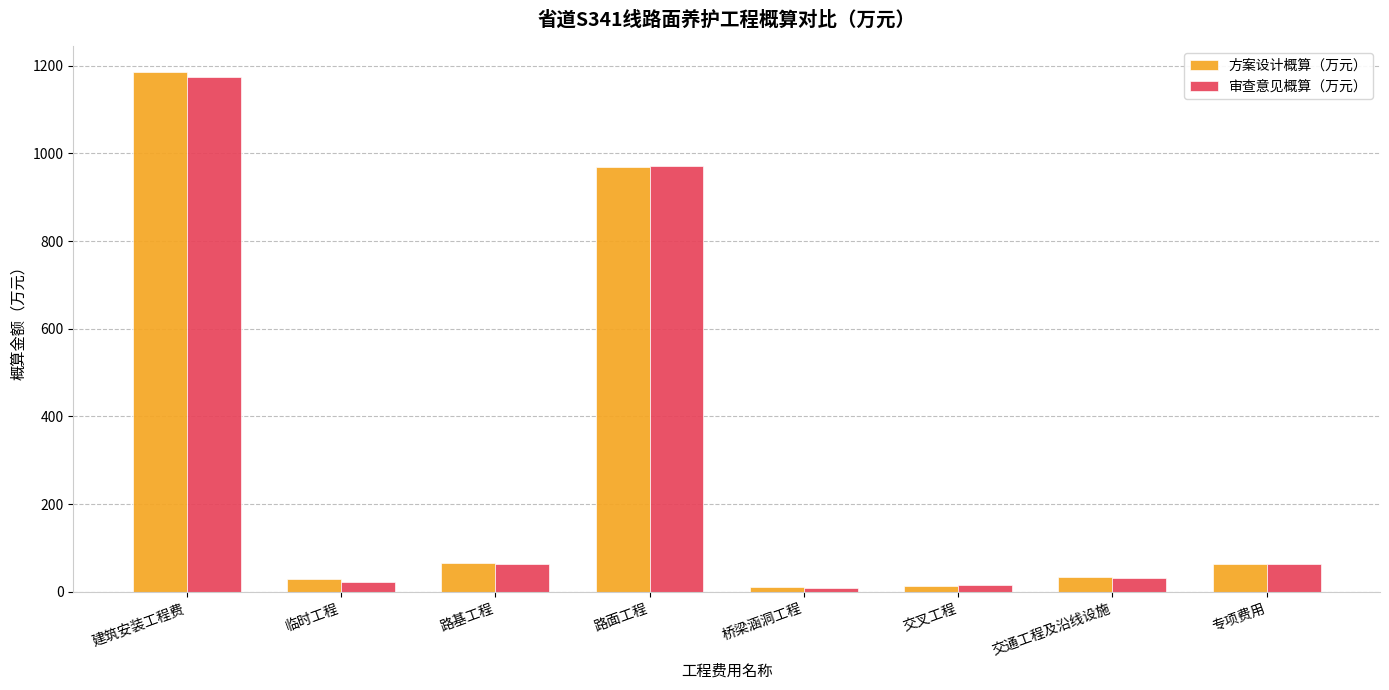

The value of 审查意见概算（万元） at 交通工程及沿线设施 is 31.6. True or false?

True